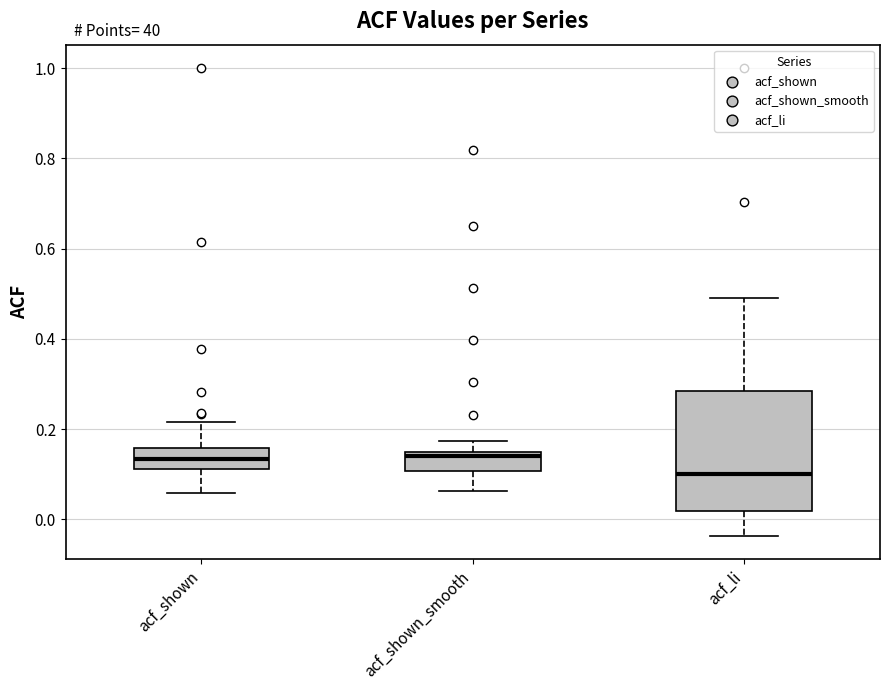

Which box is the tallest, from its lower edge to its upper edge?

acf_li